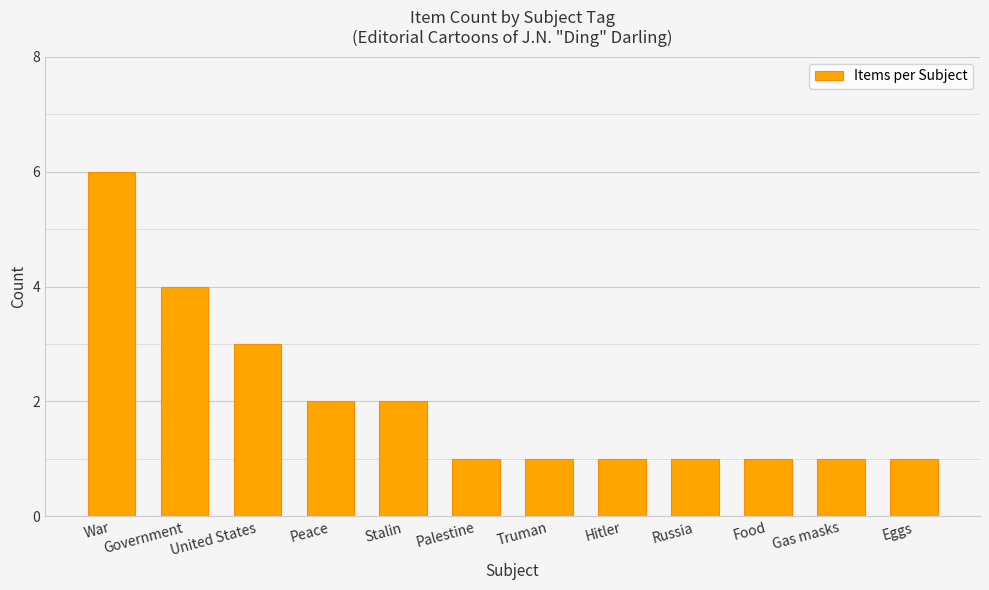

Count the number of categories in the chart.

12